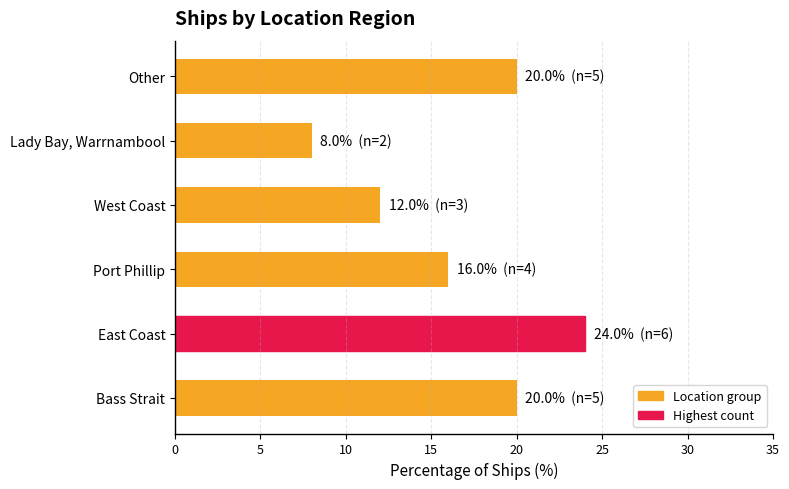

Which has a higher value, Port Phillip or West Coast?

Port Phillip